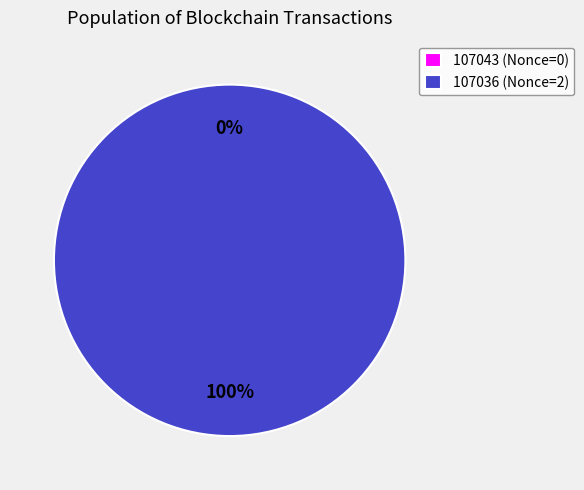

Does 107036 account for over 50% of the chart?

Yes